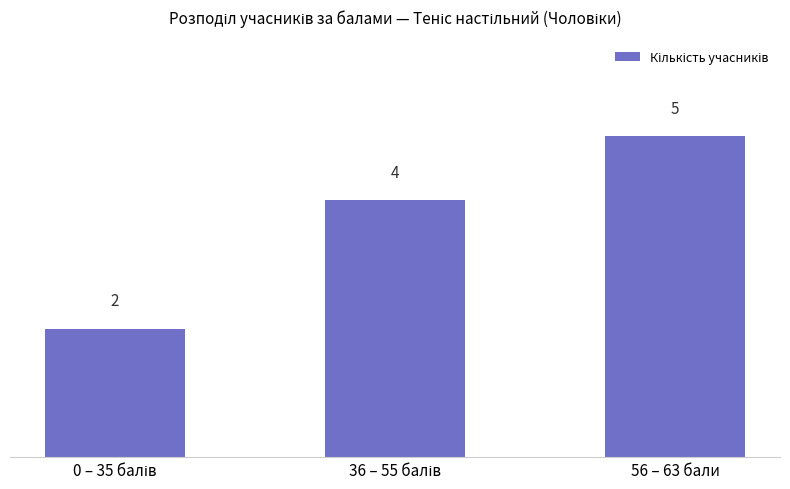

What is the difference between the maximum and second lowest values?

1